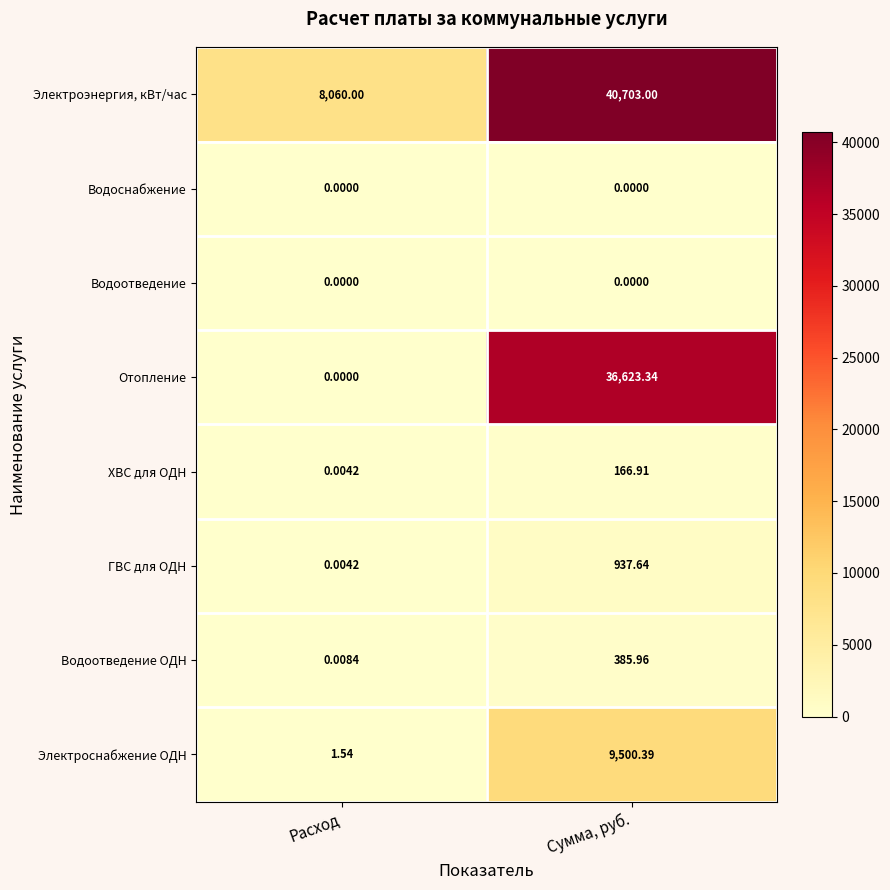

Which series has the largest range (max minus min)?

Отопление